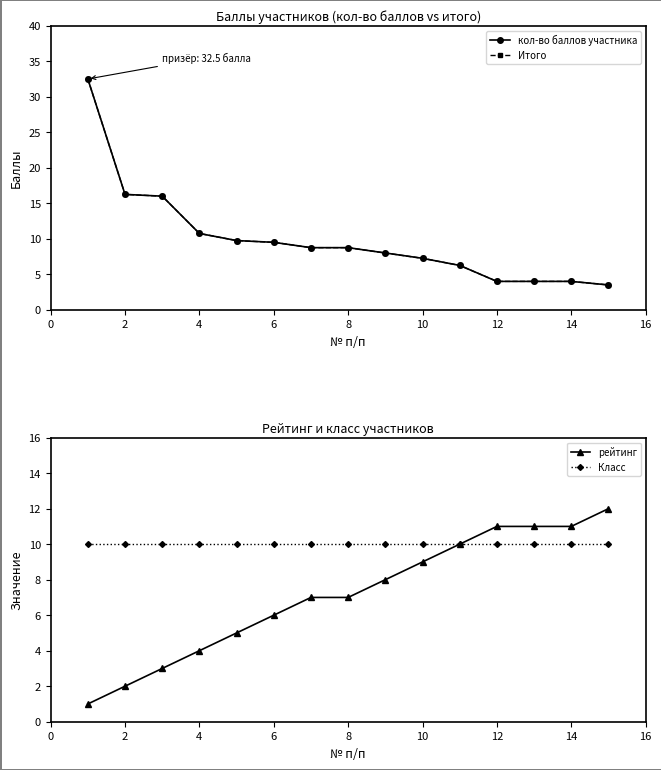

True or false: рейтинг has a value of 2.7 at 10.

False